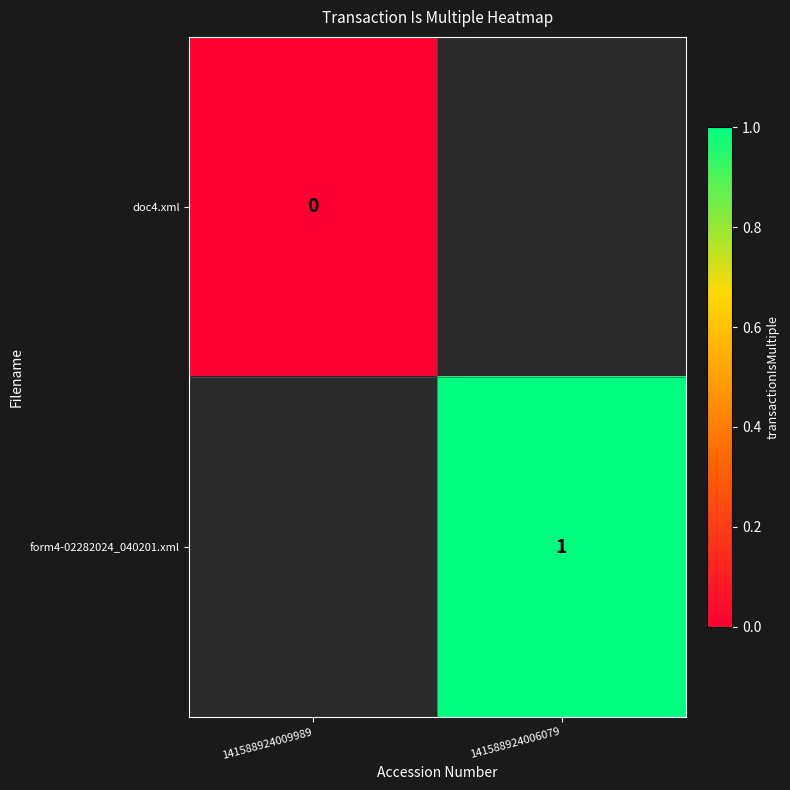

Is the value of form4-02282024_040201.xml at 141588924006079 greater than the value of doc4.xml at 141588924009989?

Yes